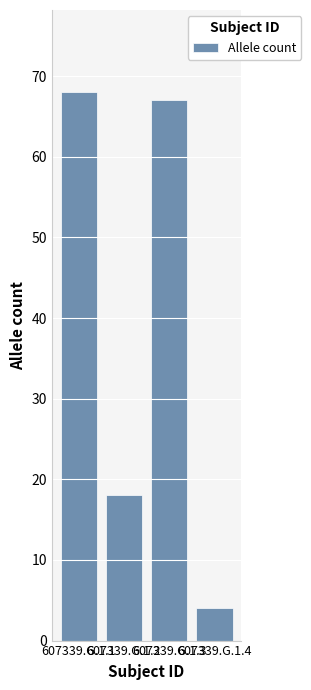

What is the maximum value shown in the chart?

68